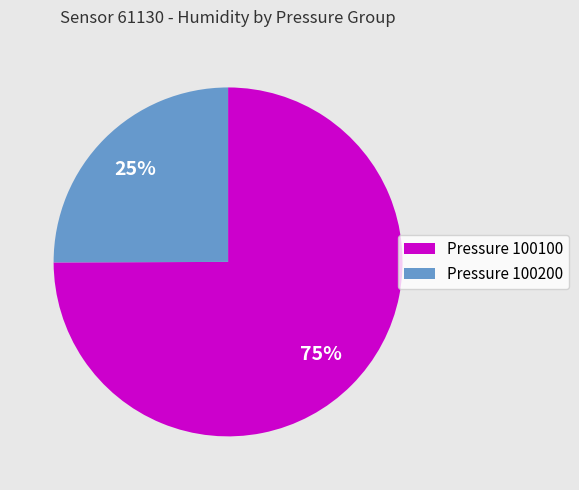

Combined, do Pressure 100100 and Pressure 100200 account for over 50%?

Yes